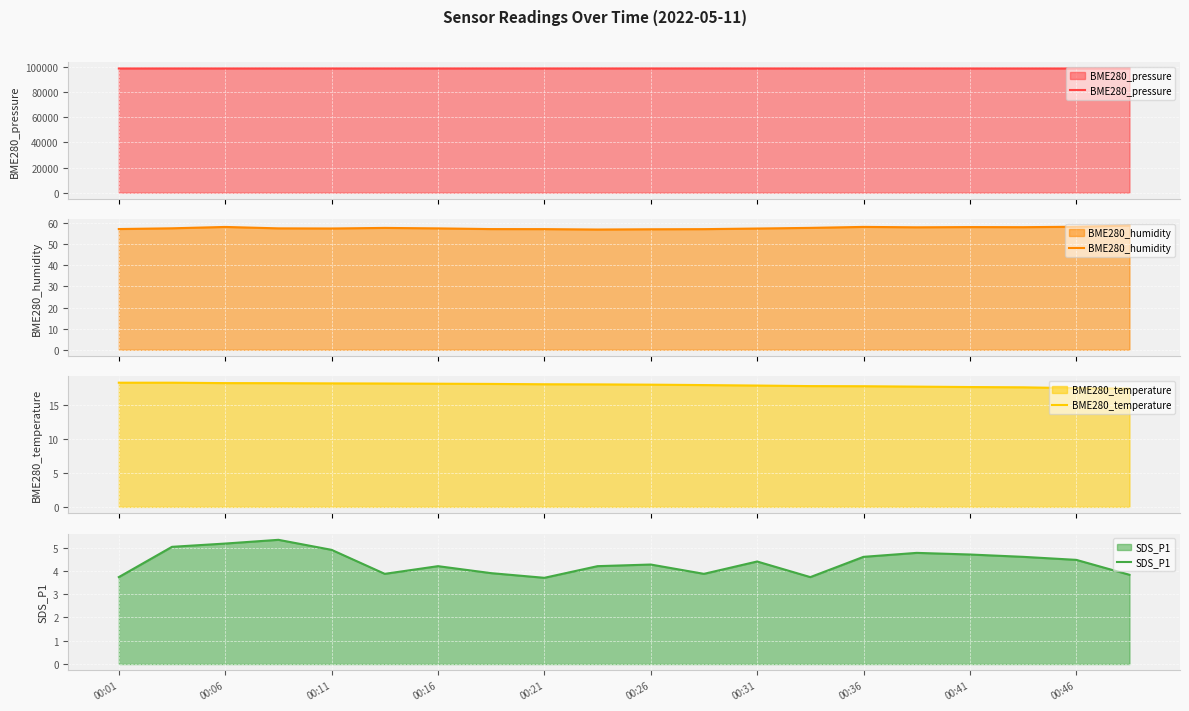

Is it true that SDS_P1 equals 4.3 at 00:26?

True